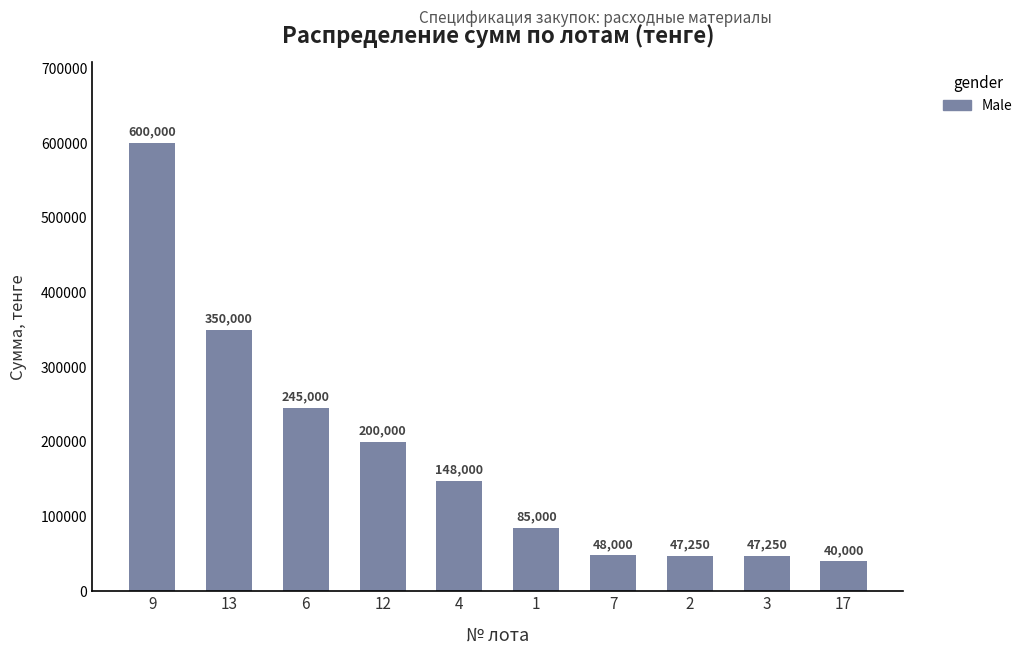

What is the value of the 4th bar from the left?

200000